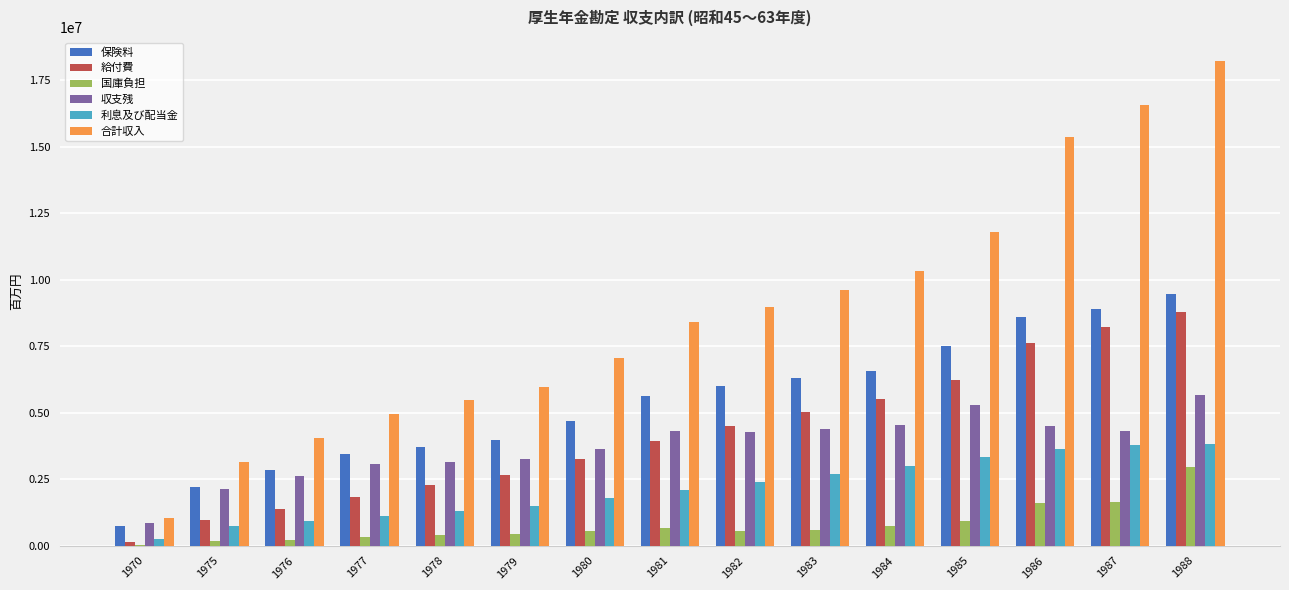

What is the average value of the 保険料 series?

5375779